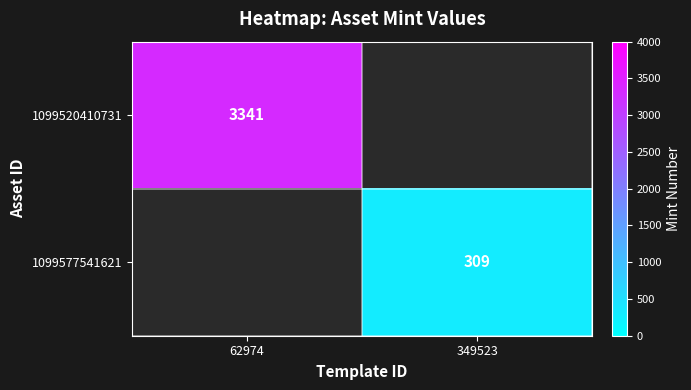

Is it true that 1099577541621 equals 404 at 349523?

False